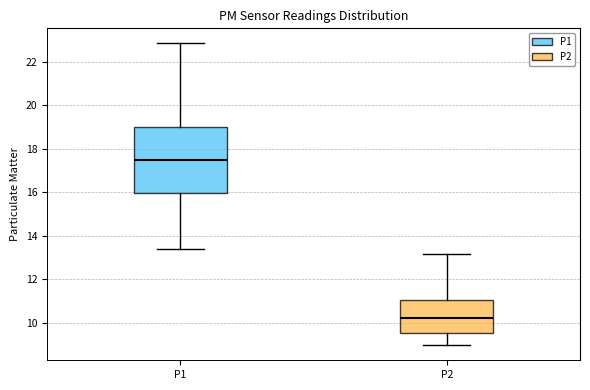

Reading left to right, transcribe this box plot: for each box, give where its median line is, the range the box spans, and where its two whiskers end, as read against the y-axis. The values are not printed on the chart, so give them approximately, as read against the axis.

P1: median 17.4, box 16.0 to 19.0, whiskers 13.4 to 22.8
P2: median 10.2, box 9.6 to 11.0, whiskers 9.0 to 13.2